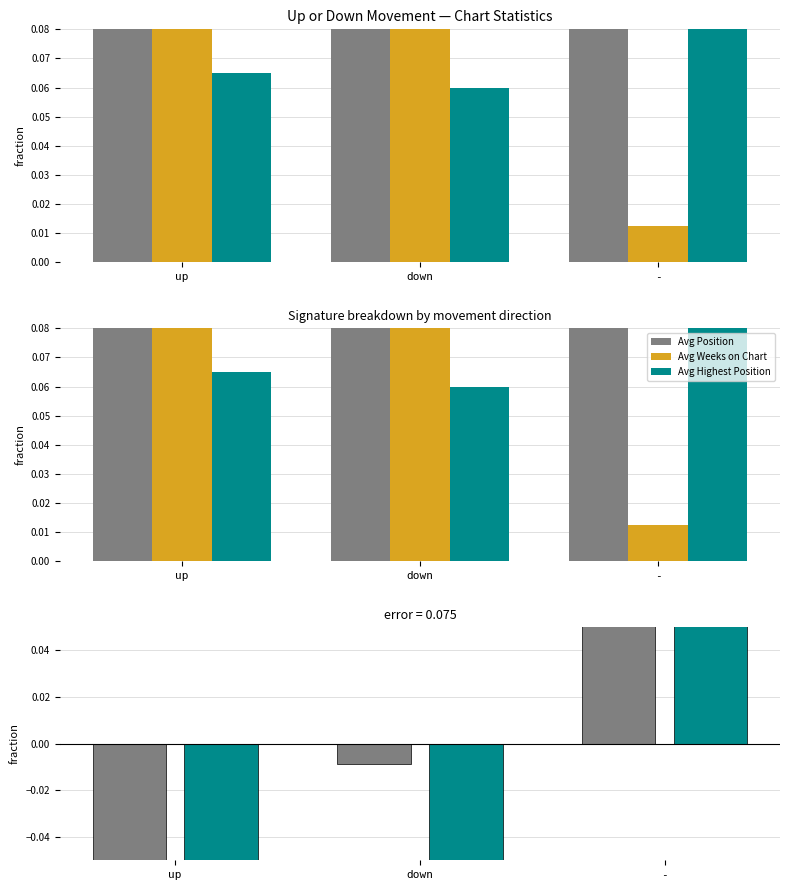

Reading left to right, list all the values displayed in this chart.

Avg Position: 0.3	0.3	0.3
Avg Weeks on Chart: 0.4	0.3	0.0
Avg Highest Position: 0.1	0.1	0.2
Avg Position diff: -0.1	-0.0	0.3
Avg Highest diff: -0.3	-0.2	0.2